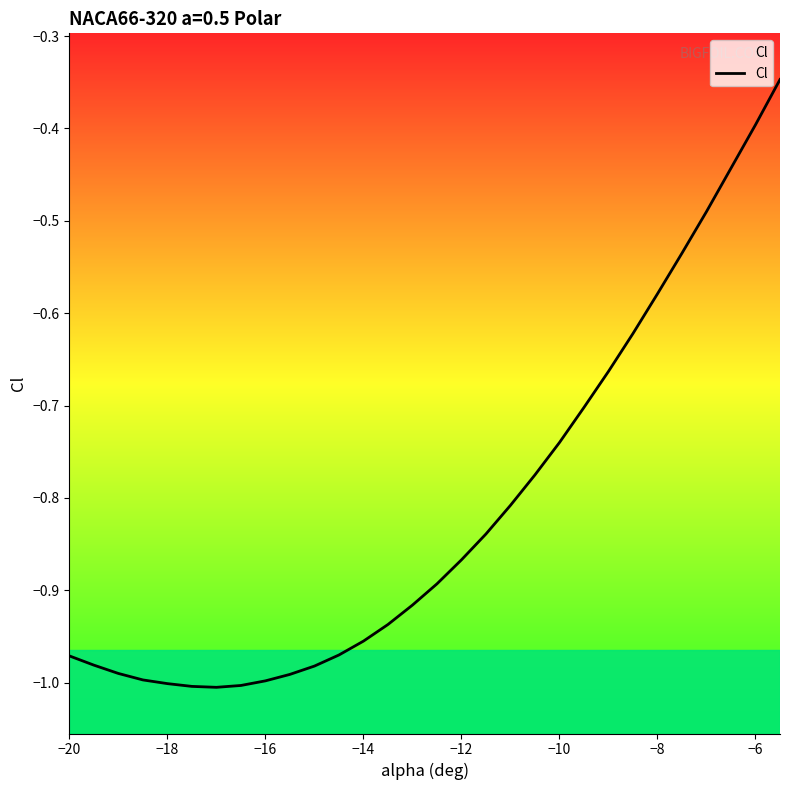

Reading left to right, what are all the values shown in this chart?

-1.0	-1.0	-1.0	-1.0	-1.0	-1.0	-1.0	-1.0	-1.0	-1.0	-1.0	-1.0	-1.0	-0.9	-0.9	-0.9	-0.9	-0.8	-0.8	-0.8	-0.7	-0.7	-0.7	-0.6	-0.6	-0.5	-0.5	-0.4	-0.4	-0.3